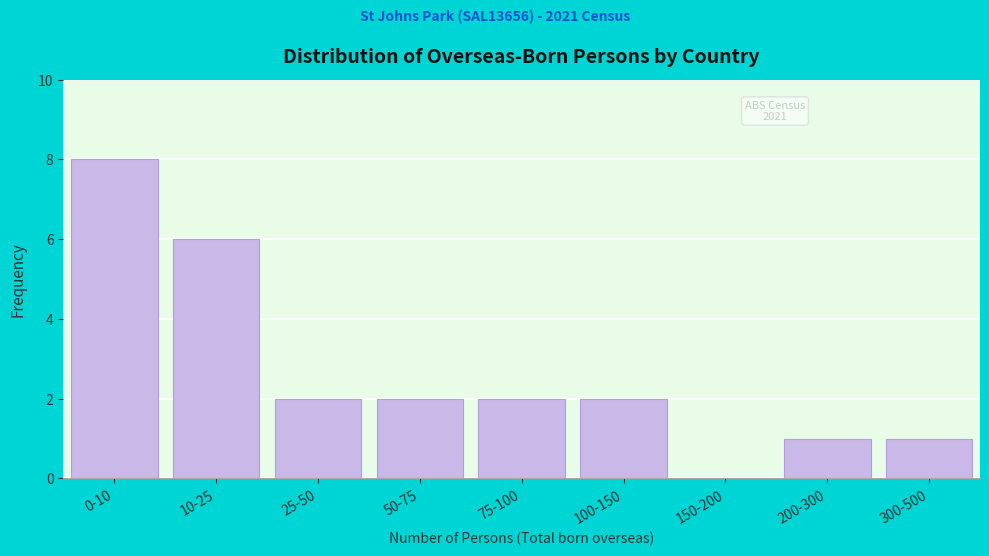

Reading right to left, list all the values displayed in this chart.

300-500=1	200-300=1	150-200=0	100-150=2	75-100=2	50-75=2	25-50=2	10-25=6	0-10=8